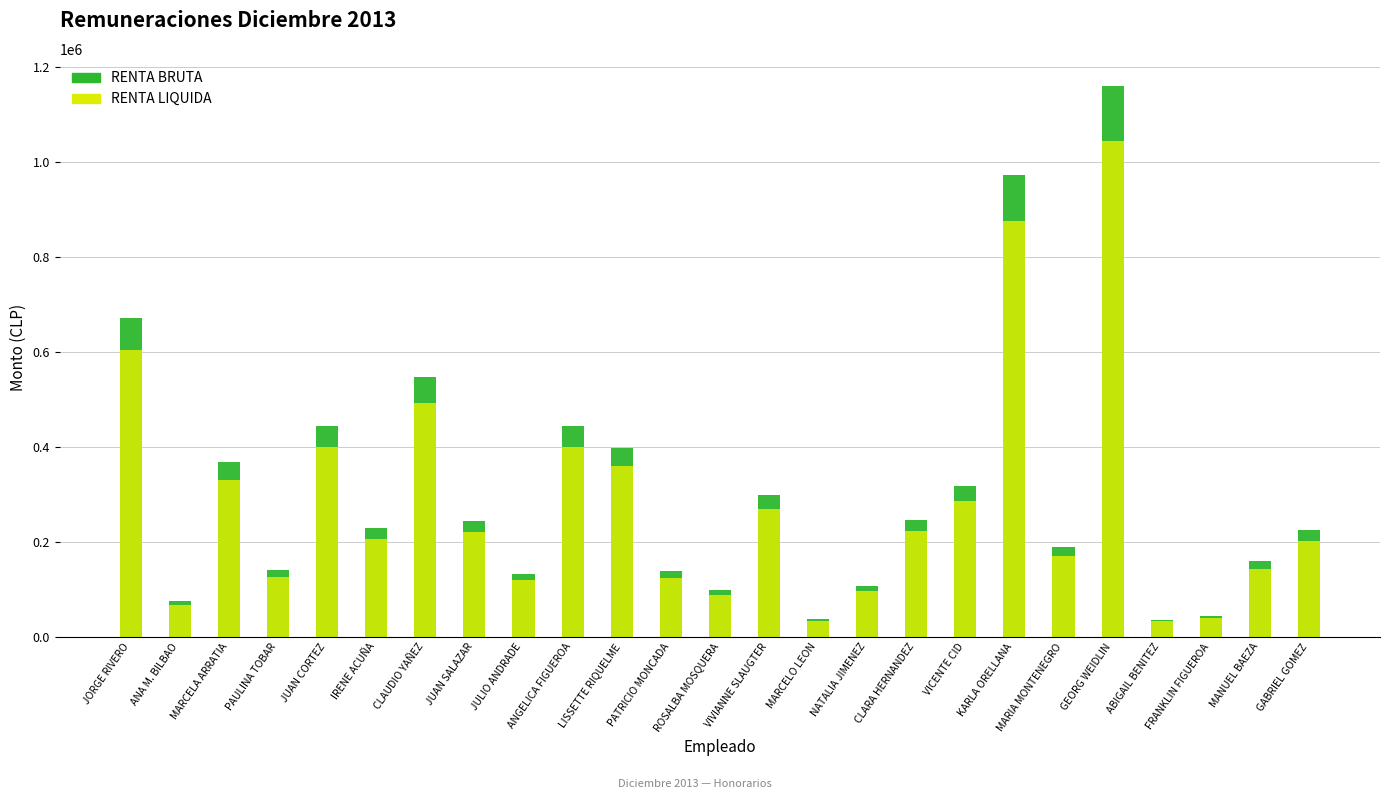

What is the difference between the maximum and minimum values in the RENTA LIQUIDA series?

1011600